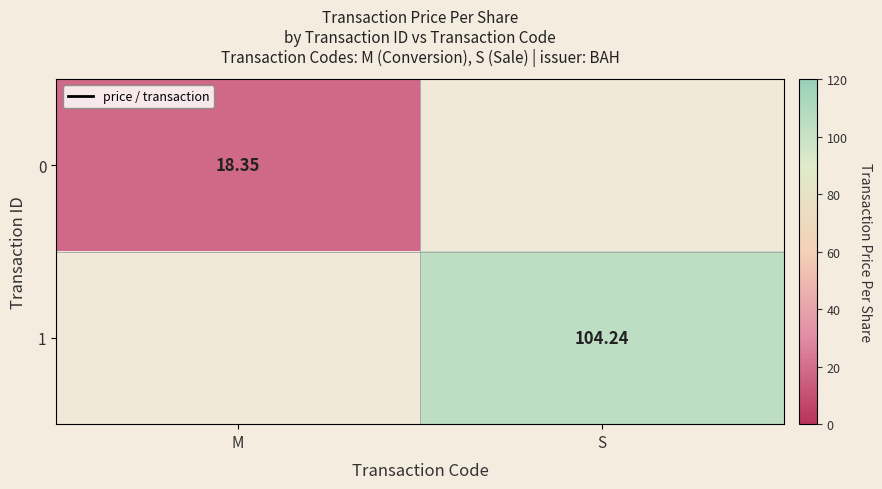

Which has a higher value, M or S?

M